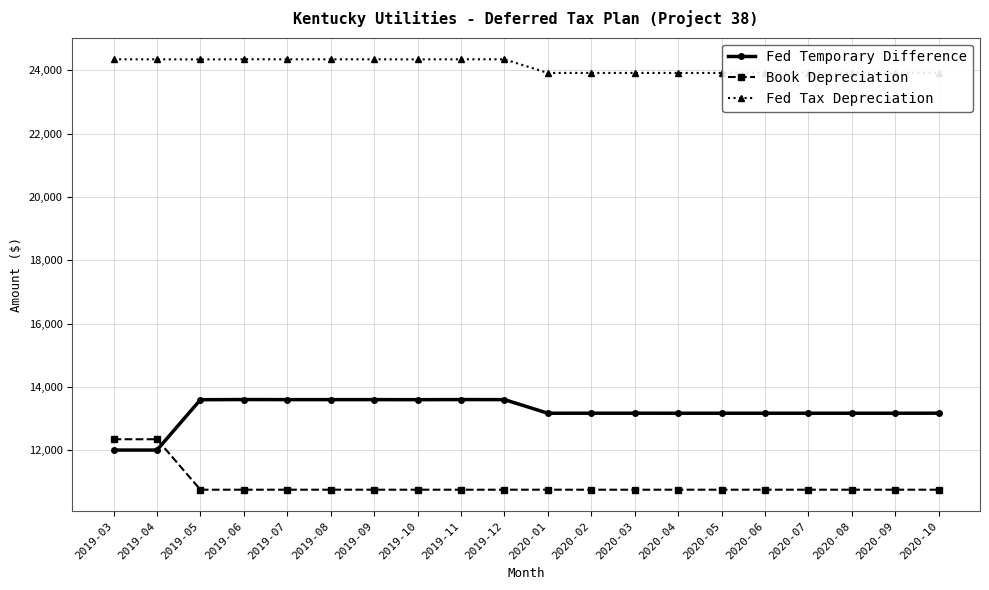

What position from the right is 2020-04?

7